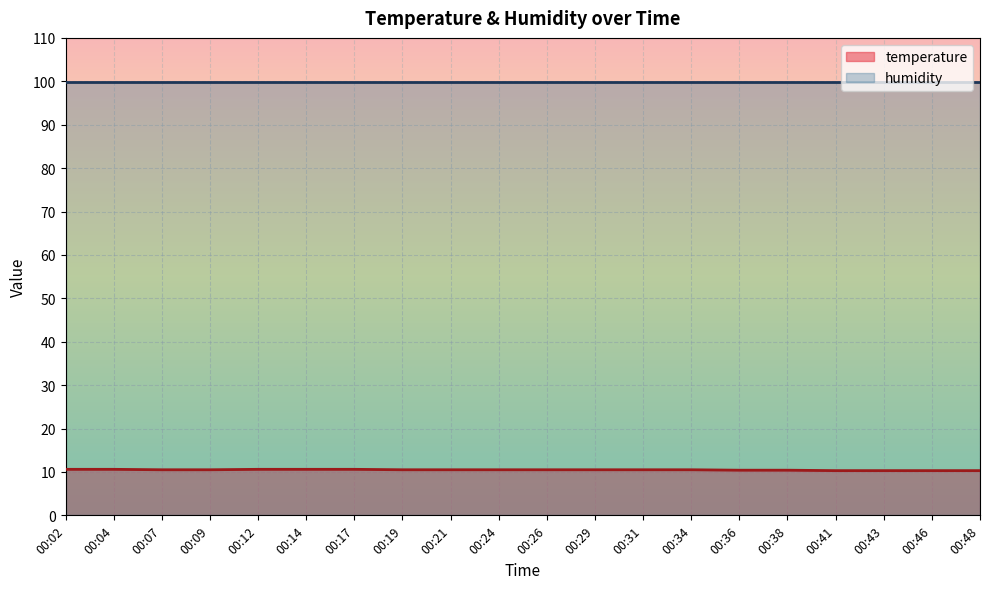

How many data points does each series have?

20